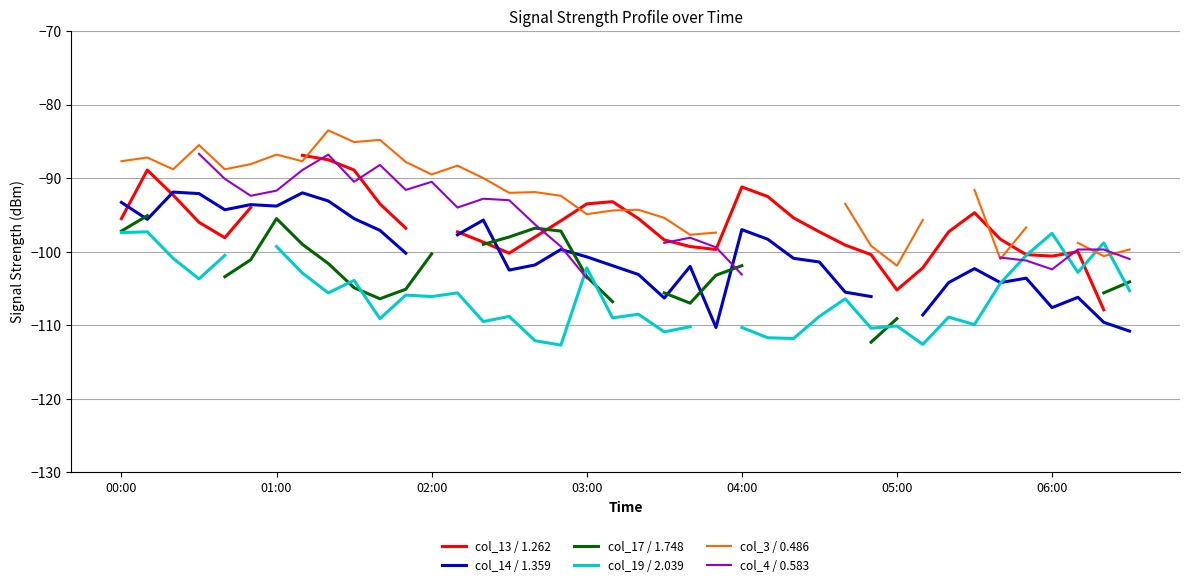

True or false: col_4 / 0.583 has a value of -91.6 at 11.

True